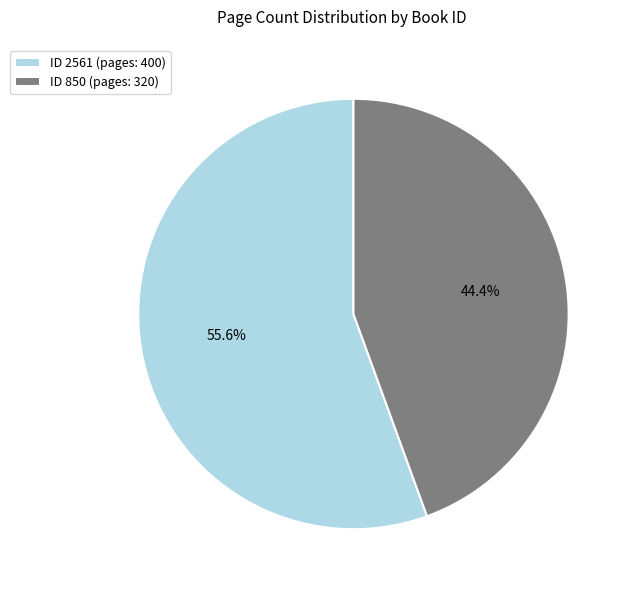

What percentage do ID 2561 (pages: 400) and ID 850 (pages: 320) together represent?

100.0%